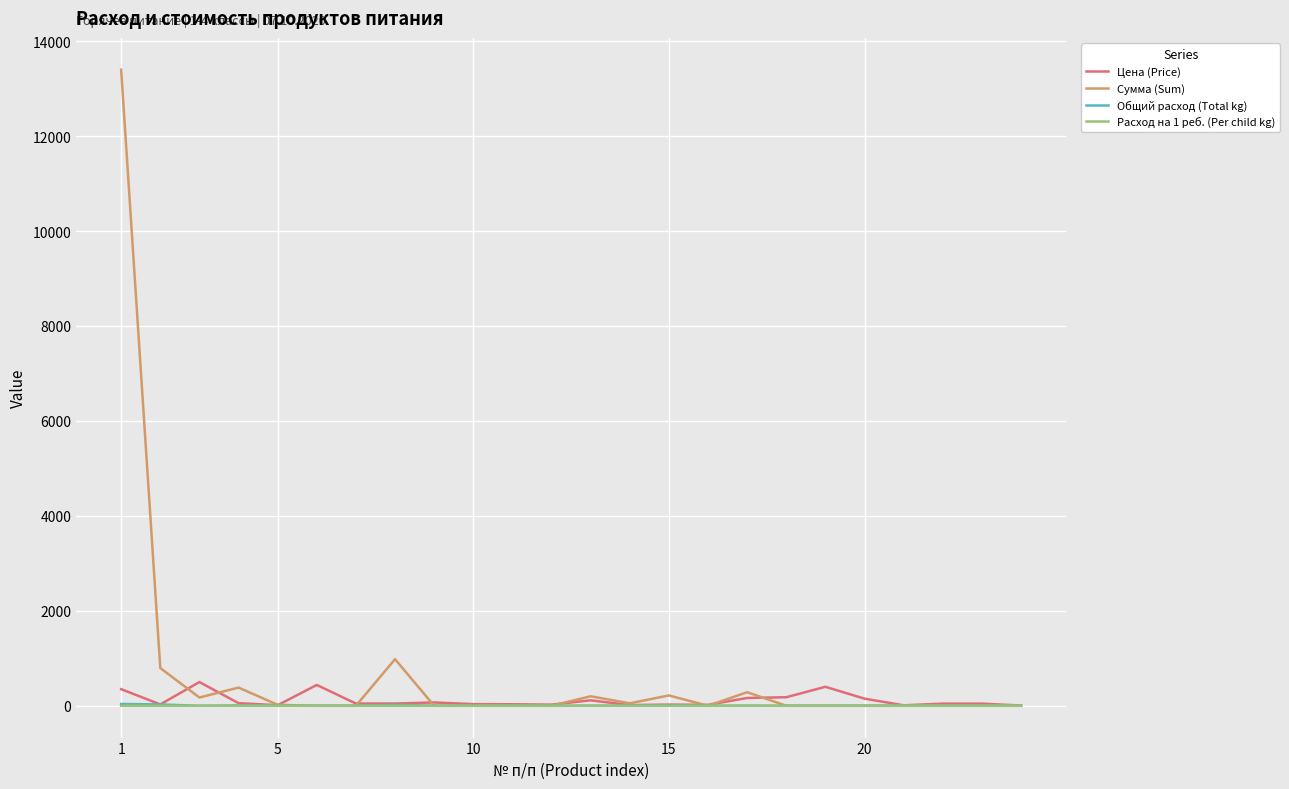

What is the maximum value for Сумма (Sum)?

13398.0